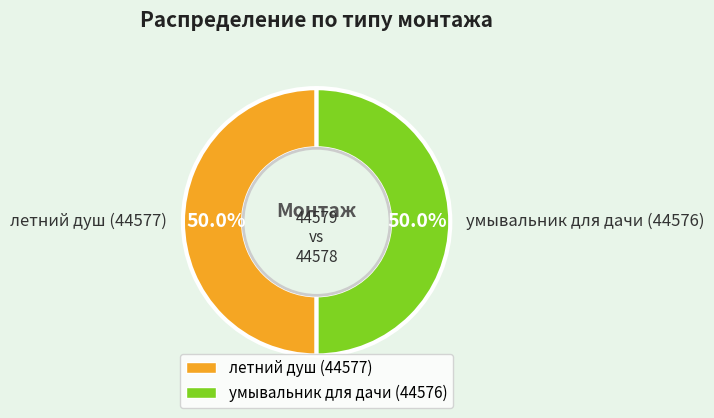

True or false: летний душ (44577) accounts for 41% of the total.

False